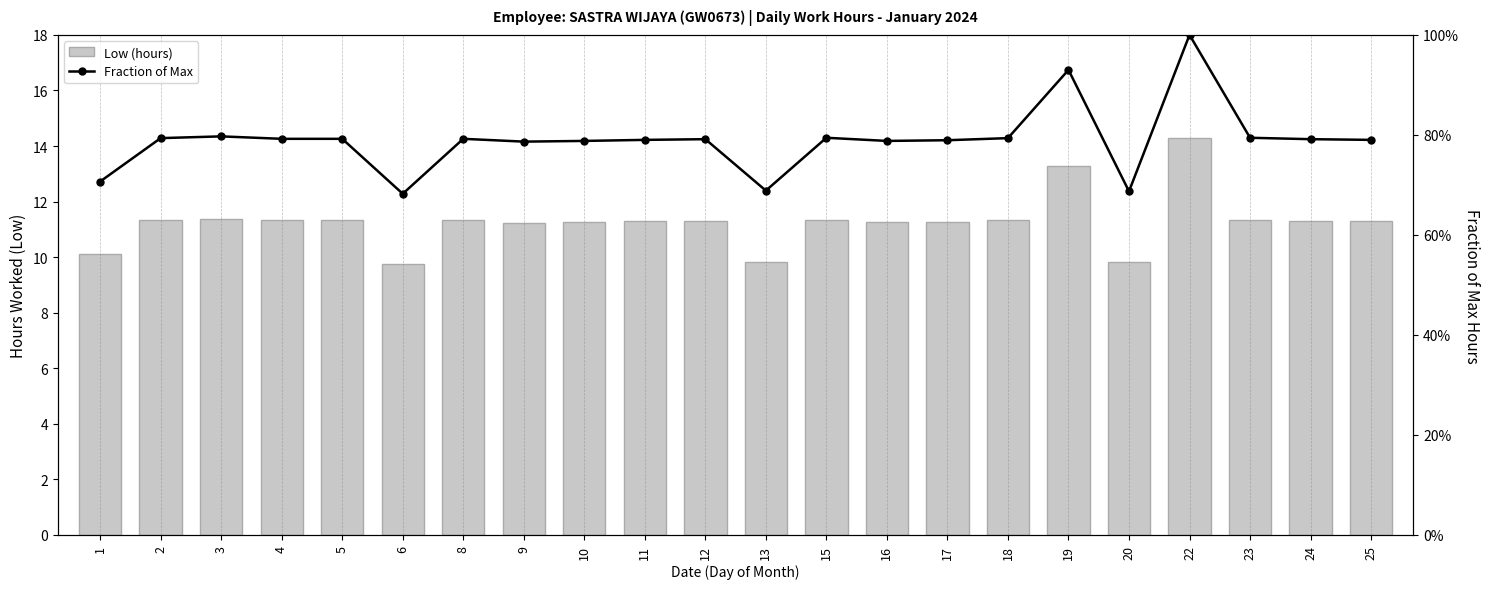

Is the value of Fraction of Max at 25 greater than the value of Low (hours) at 15?

No